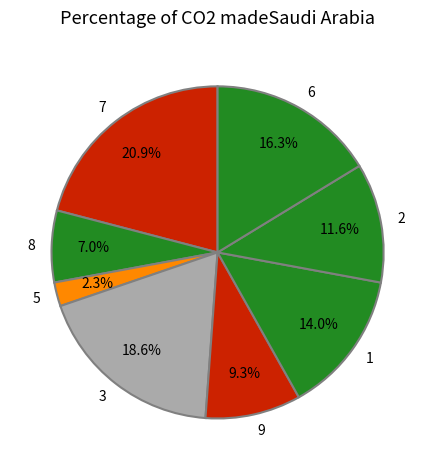

How many slices are in this pie chart?

8